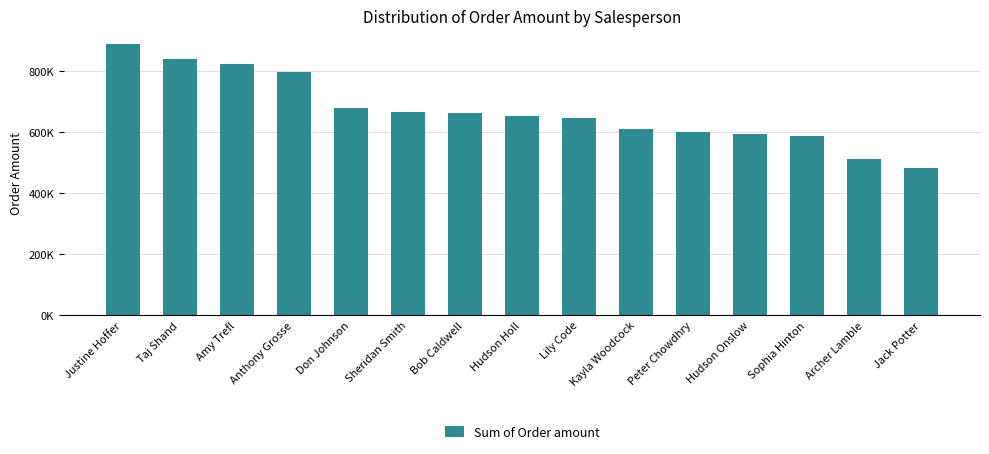

Are the bars horizontal?

No